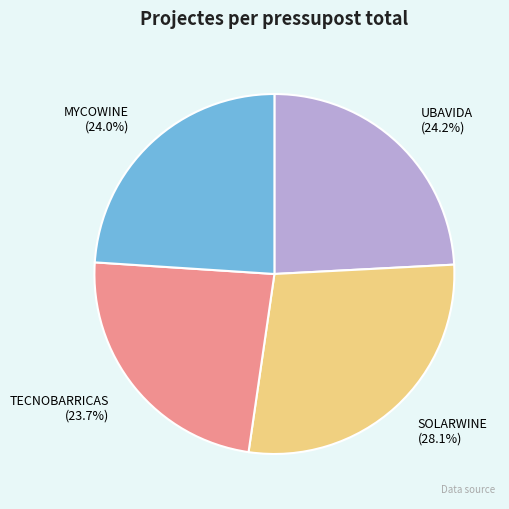

To the nearest percent, what is the combined percentage of SOLARWINE and MYCOWINE?

52%